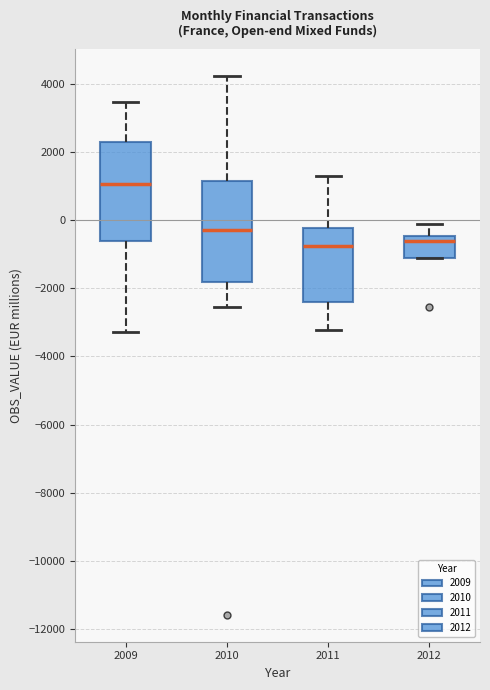

Where does the upper whisker of the box at x = 2012 end on the y-axis? The values are not printed on the chart, so give them approximately, as read against the axis.

-200